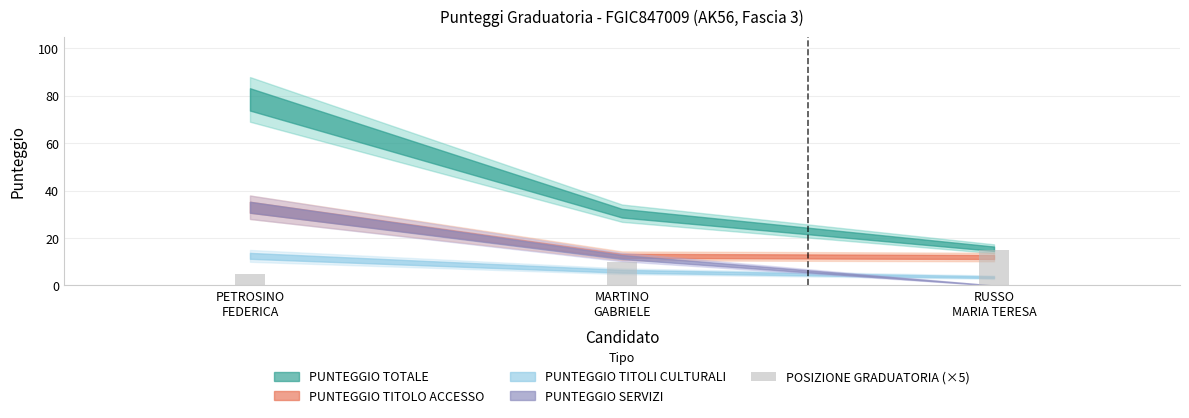

Which label corresponds to the largest value in the chart?

RUSSO
MARIA TERESA